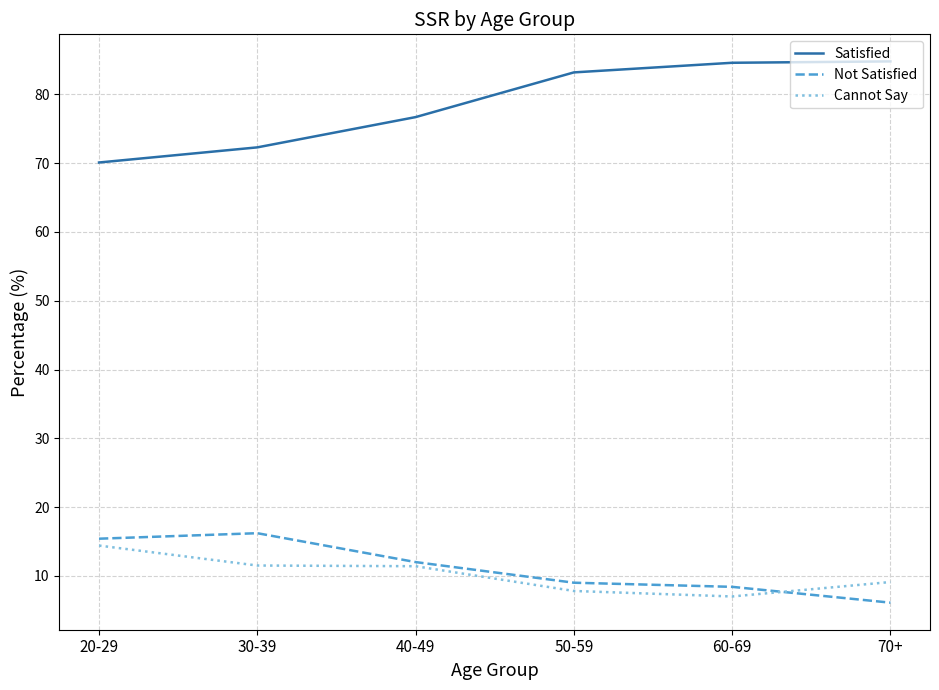

Is it true that Not Satisfied equals 9.0 at 50-59?

True